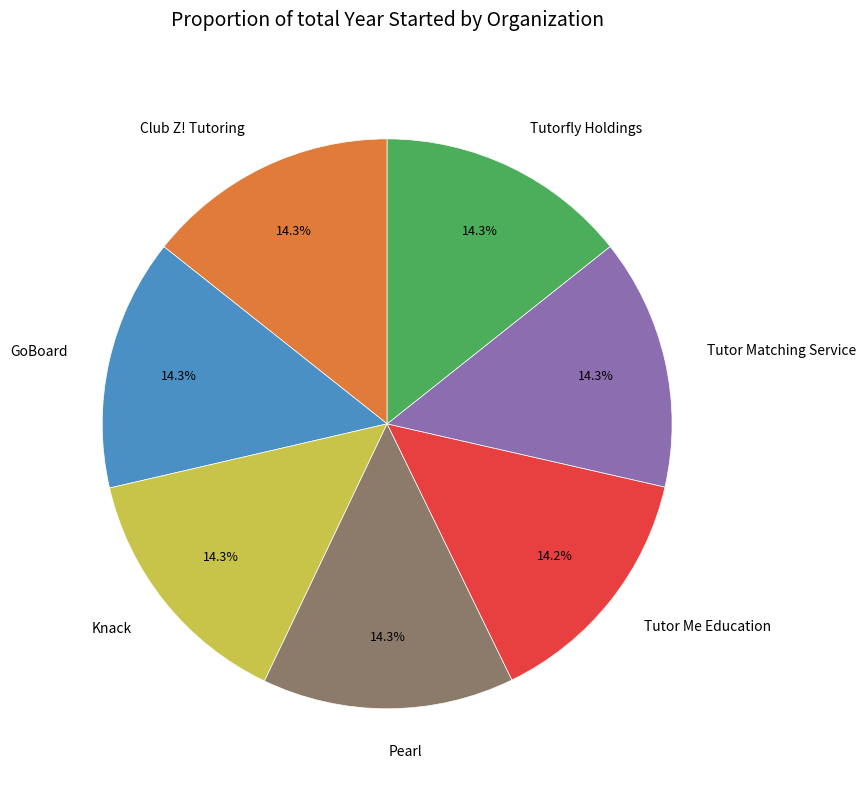

To the nearest percent, what is the average slice percentage?

14%